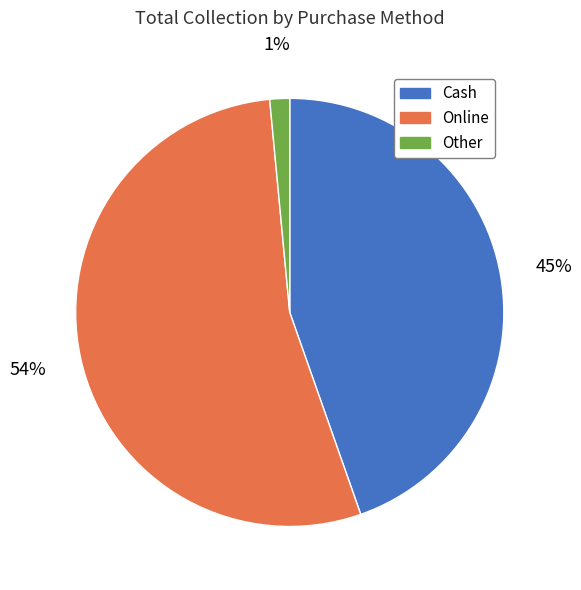

How many segments does this pie chart have?

3